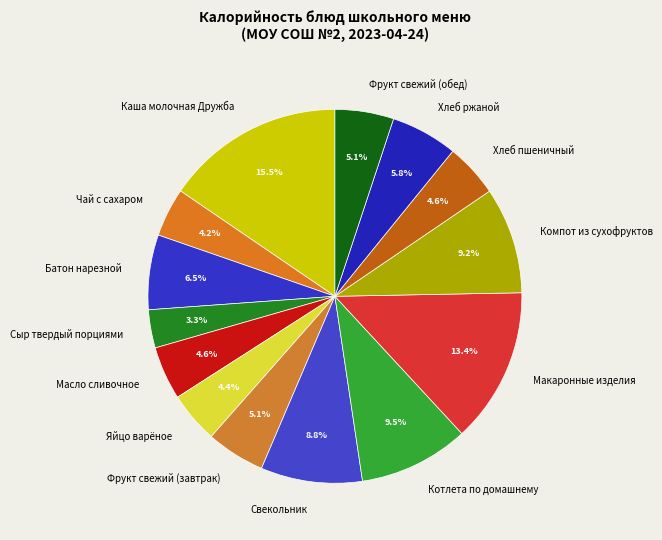

To the nearest percent, what percentage of the pie is Чай с сахаром?

4%